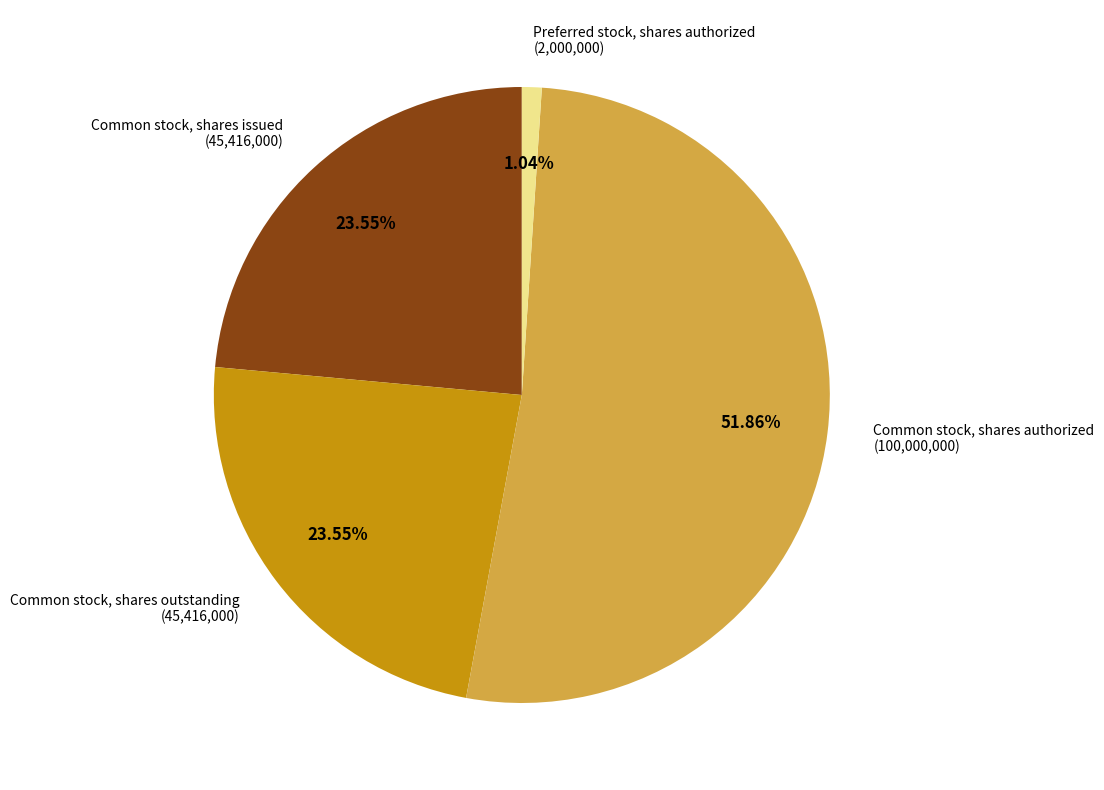

Is it true that Common stock, shares outstanding is 30% of the pie?

False